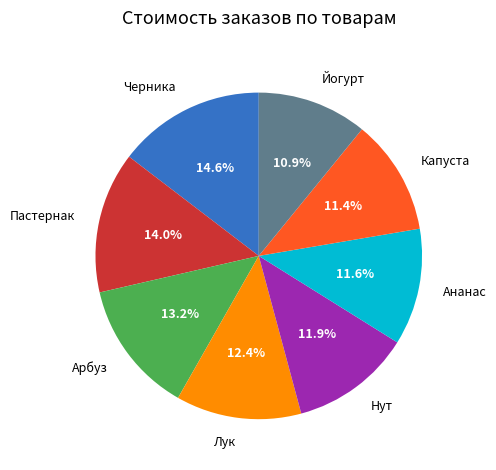

What percentage is the Йогурт slice, to the nearest percent?

11%